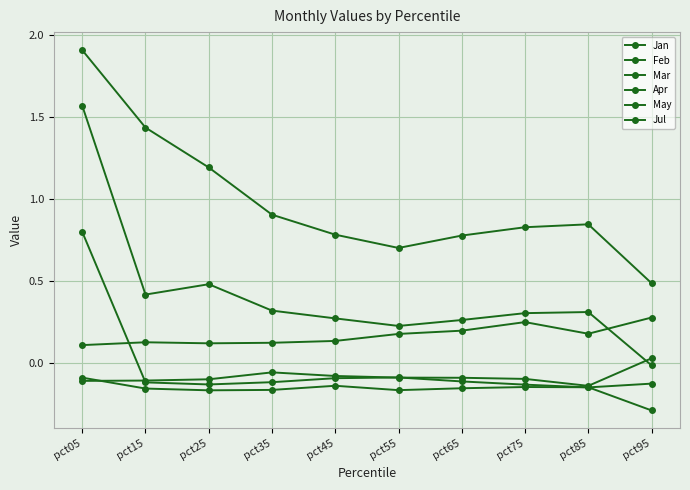

Which series changed the most between pct45 and pct65?

Mar